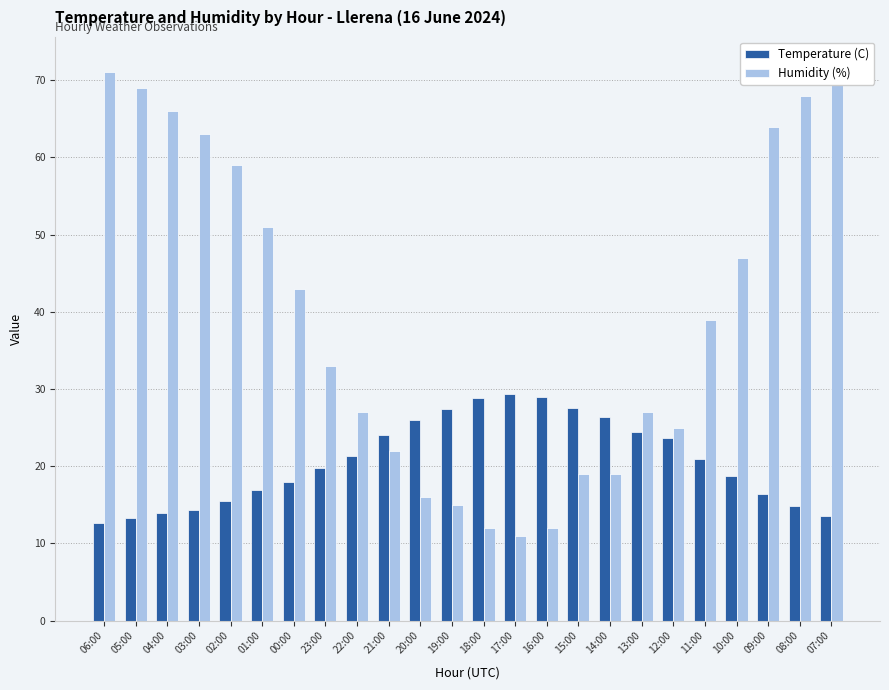

Are the bars horizontal?

No